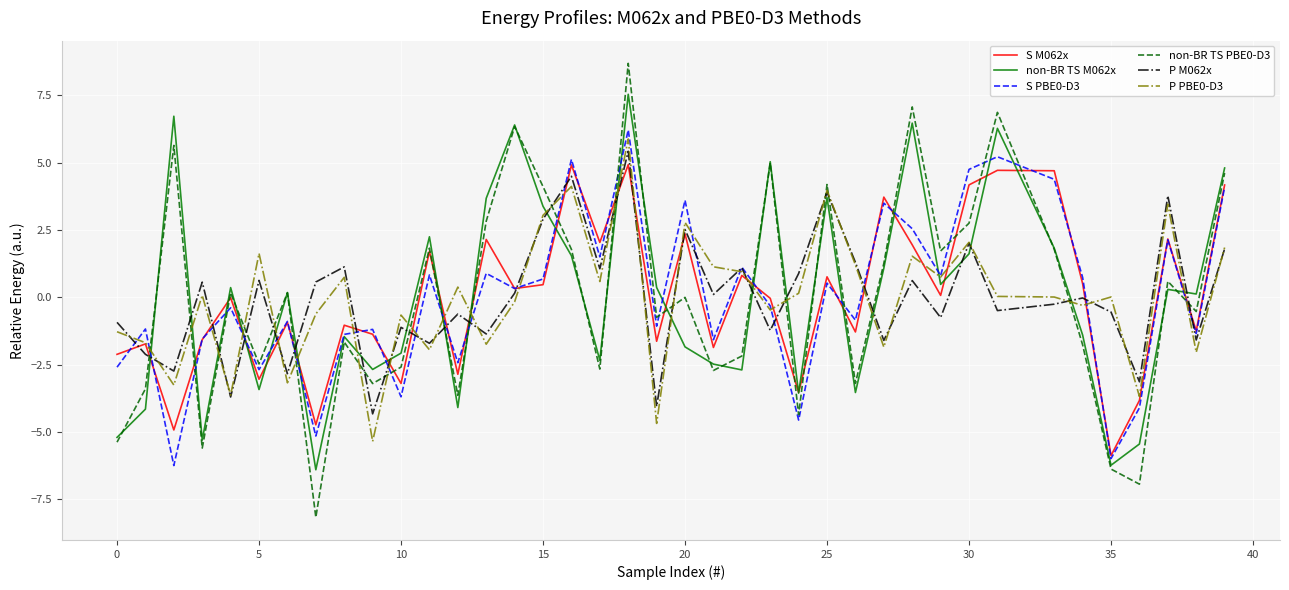

What is the difference between the maximum and minimum values in the P PBE0-D3 series?

11.2